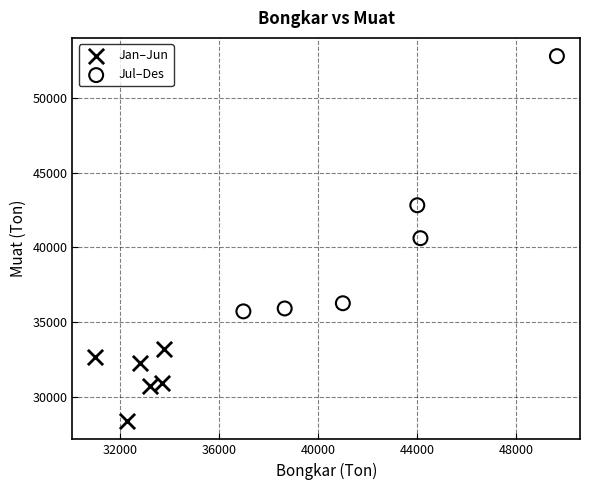

Which series contains the highest Y value?

Jul–Des